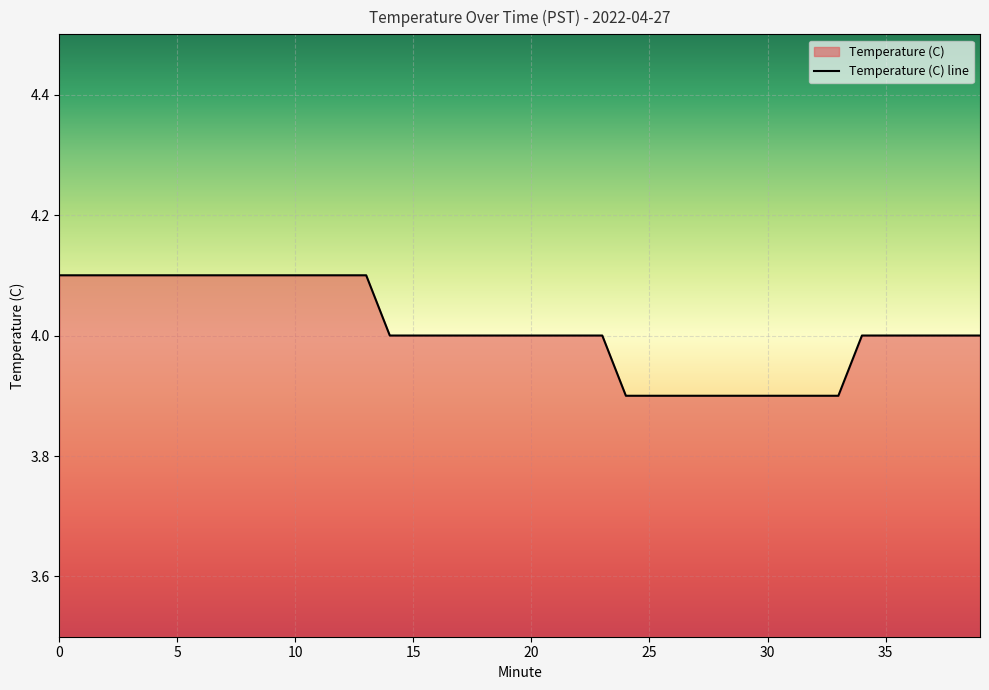

Count the values in the range 4 to 5.

30